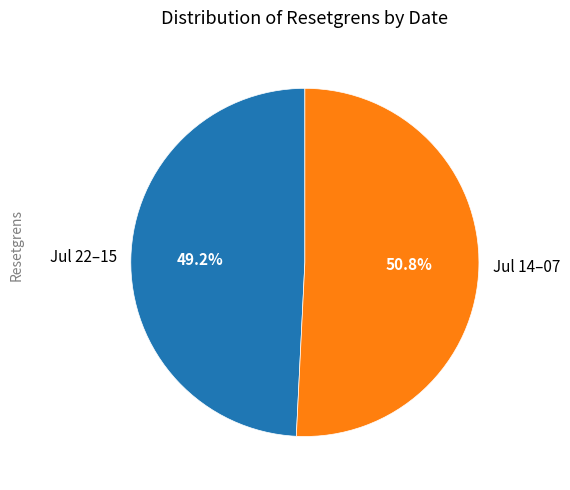

Count the number of slices in the pie.

2